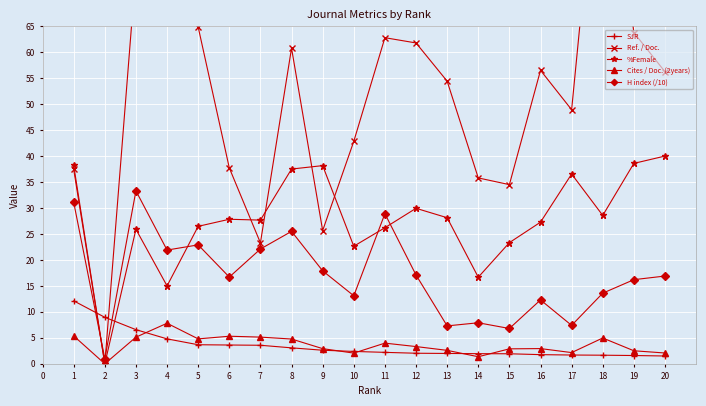

How many interior local peaks does the %Female series have?

5